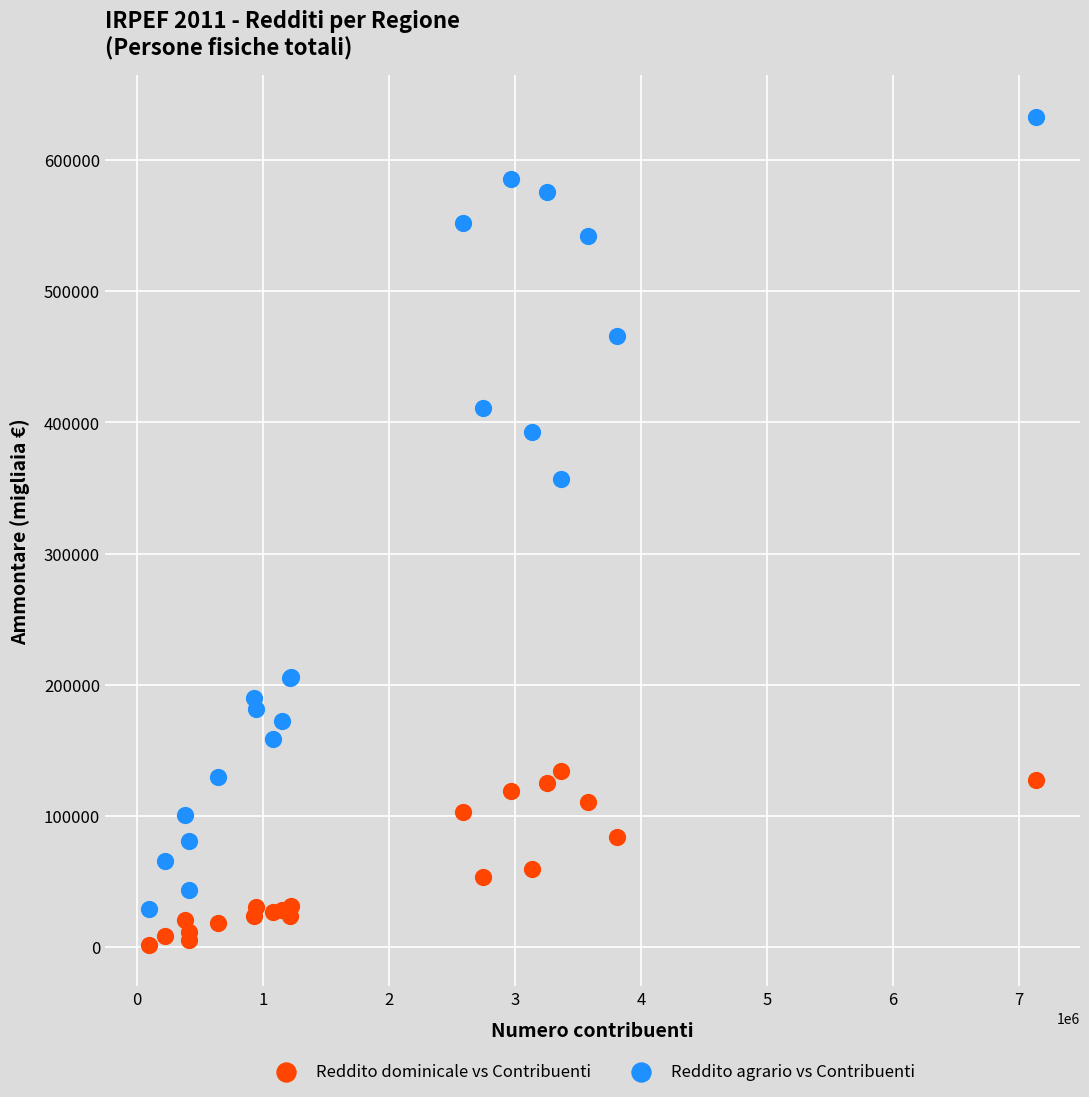

What is the X range (max minus min) for the scatter plot?

7030833